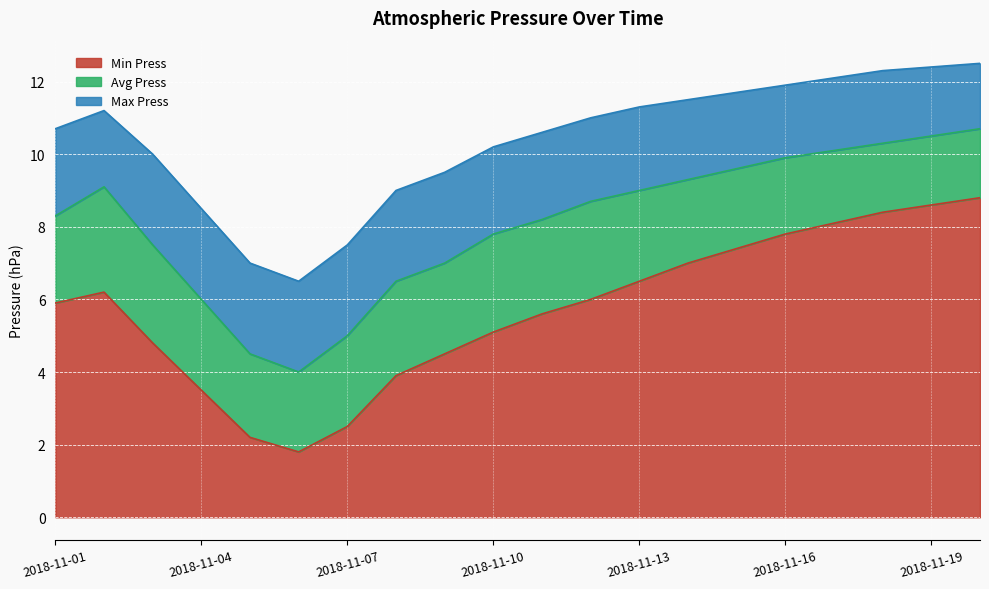

What is the sum of all Min Press values?

114.6